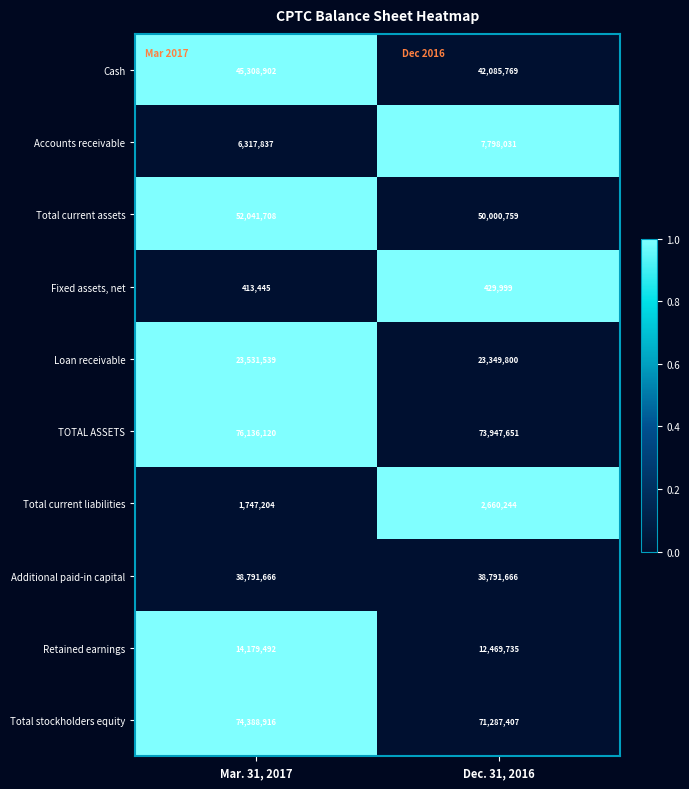

True or false: Accounts receivable has a value of 7798031 at Dec. 31, 2016.

True